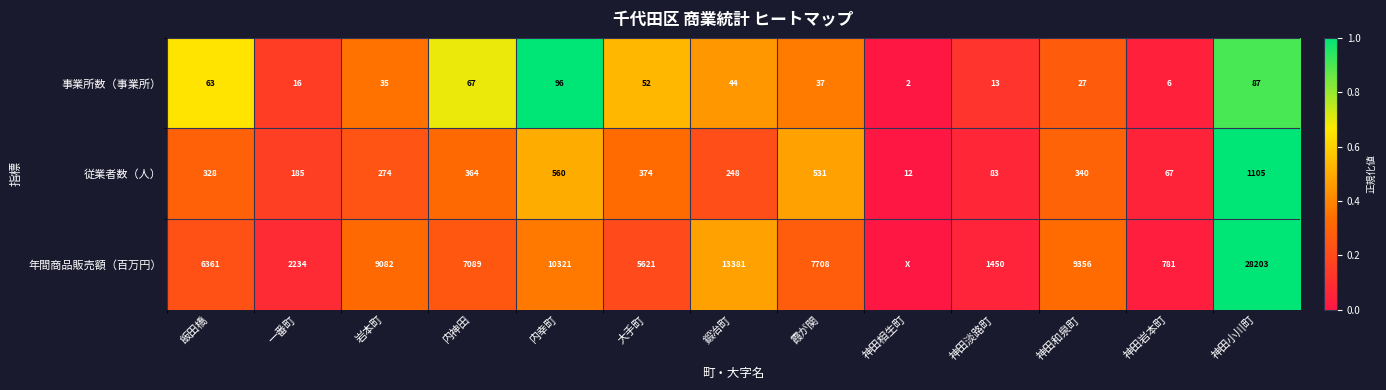

What is the spread (max minus min) of values at 霞が関?

7671